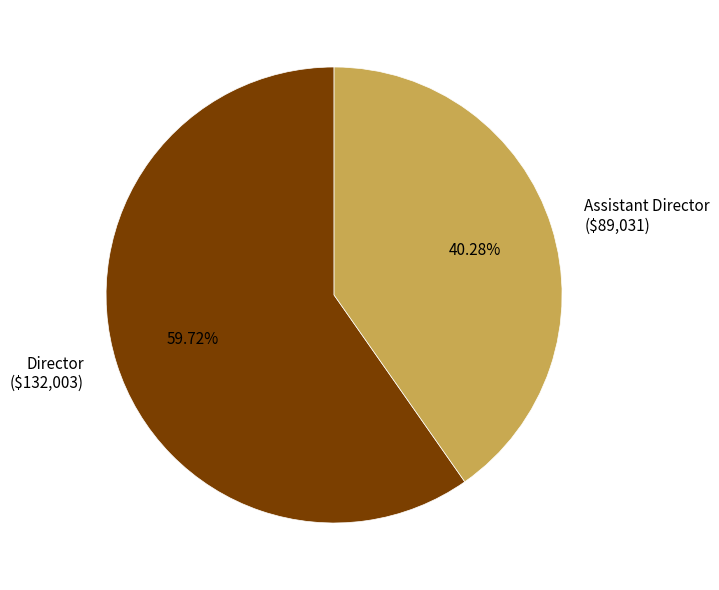

What percentage is the Director slice, to the nearest percent?

60%